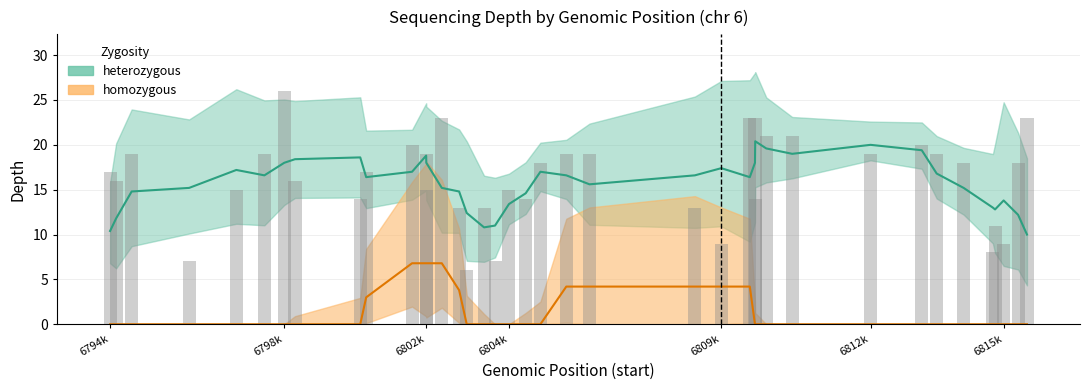

The chart shows a value of 14 at 6809794. True or false?

True